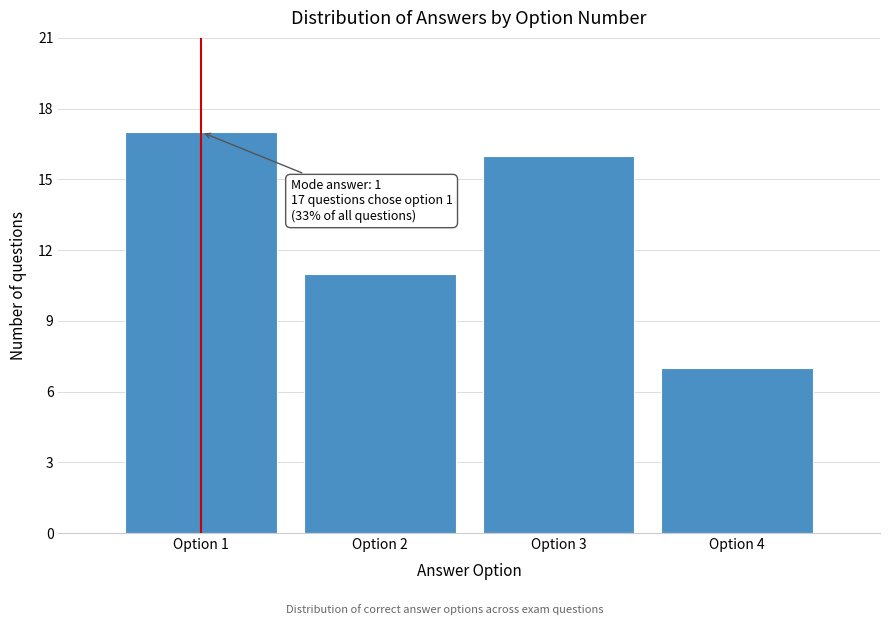

Reading right to left, transcribe all the data shown in this chart.

Option 4=7	Option 3=16	Option 2=11	Option 1=17